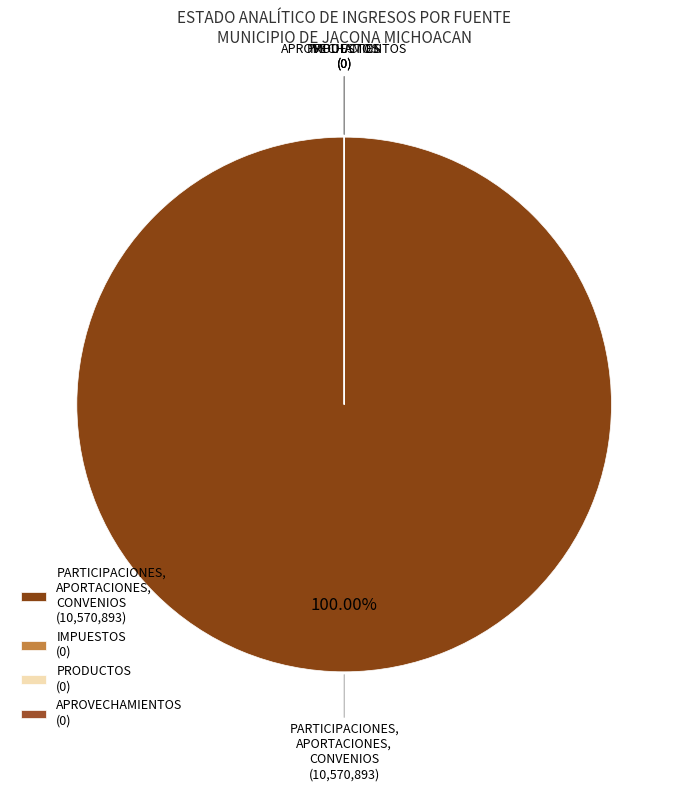

Which slice is the largest?

PARTICIPACIONES